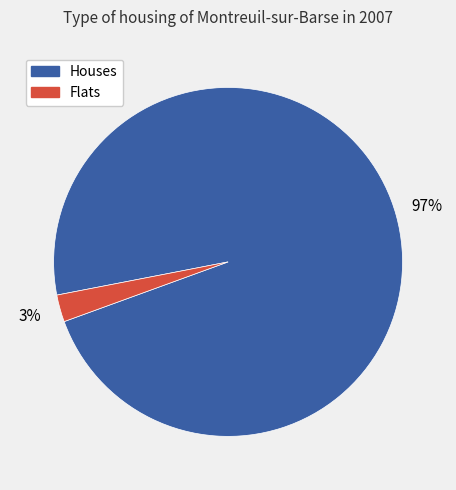

Does any single category account for the majority?

Yes